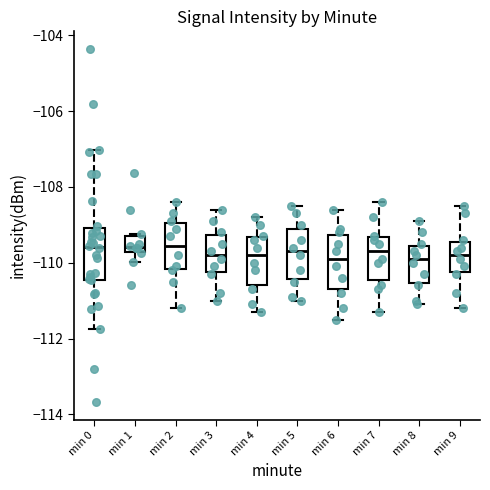

Reading left to right, read every box against the y-axis: the position of its median line, the range the box covers, and the ends of its whiskers. The values are not printed on the chart, so give them approximately, as read against the axis.

min 0: median -109.6, box -110.4 to -109.0, whiskers -111.8 to -107.0
min 1: median -109.6, box -109.8 to -109.2, whiskers -110.0 to -109.2 (just above the box's upper edge)
min 2: median -109.6, box -110.2 to -109.0, whiskers -111.2 to -108.4
min 3: median -109.8, box -110.2 to -109.2, whiskers -111.0 to -108.6
min 4: median -109.8, box -110.6 to -109.4, whiskers -111.2 to -108.8
min 5: median -109.6, box -110.4 to -109.0, whiskers -111.0 to -108.4
min 6: median -109.8, box -110.6 to -109.2, whiskers -111.4 to -108.6
min 7: median -109.6, box -110.4 to -109.4, whiskers -111.2 to -108.4
min 8: median -109.8, box -110.6 to -109.6, whiskers -111.0 to -108.8
min 9: median -109.8, box -110.2 to -109.4, whiskers -111.2 to -108.4